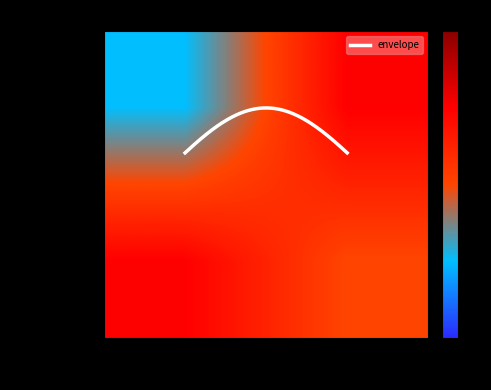

What is the lowest value of the 03f60af2a84006aed619f8e8400f9c211e1c97d series?

-1